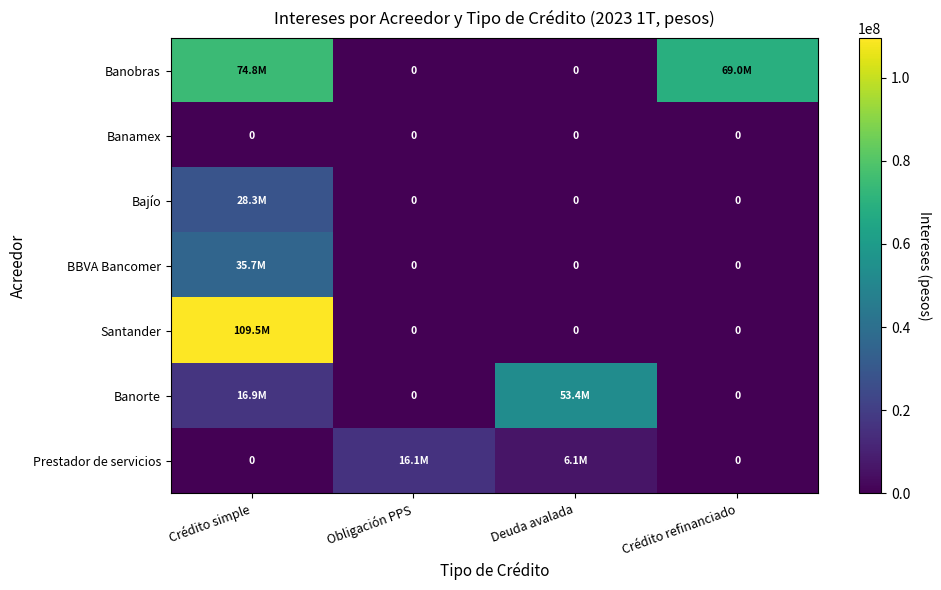

How many distinct data groups are displayed?

7